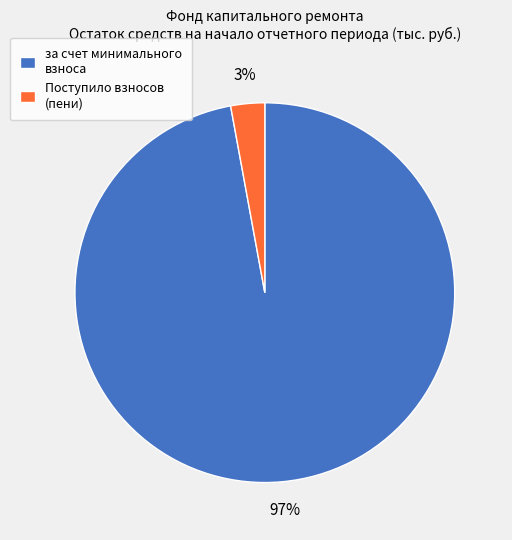

Which category has the biggest portion of the pie?

за счет минимального взноса